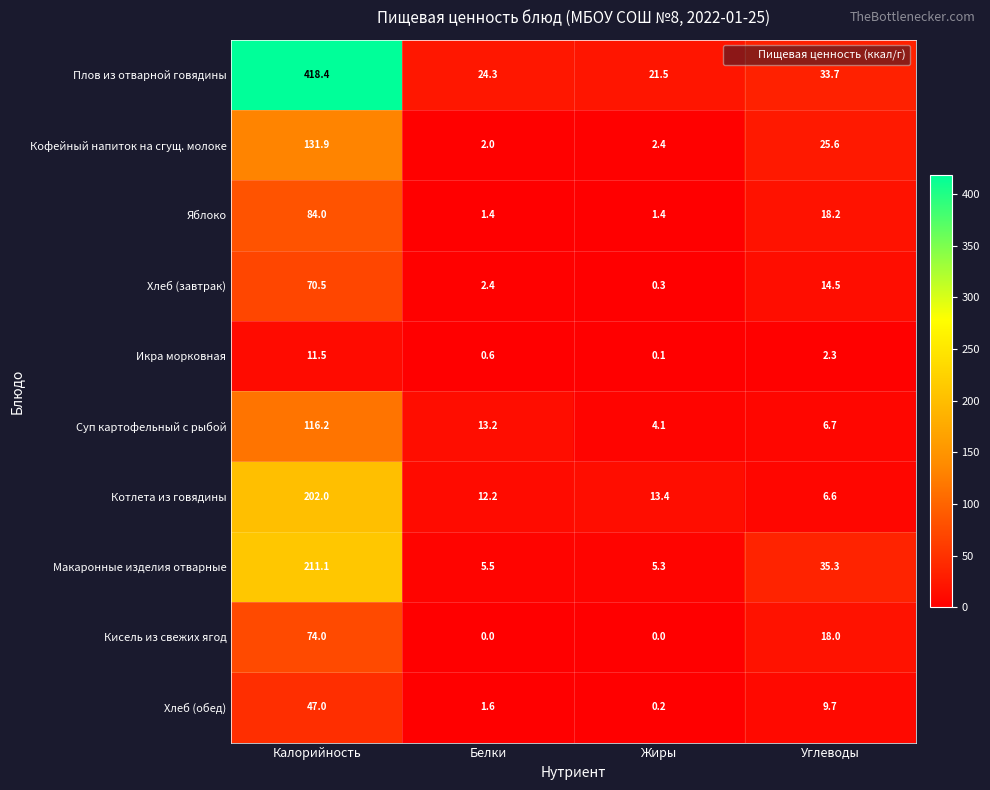

The Яблоко series shows 0.6 at Белки. True or false?

False